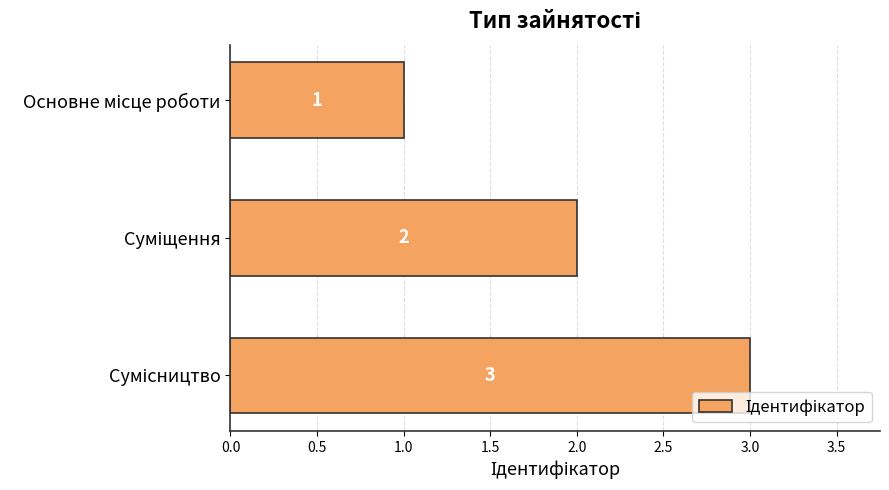

What is the value of the 2nd bar from the top?

2